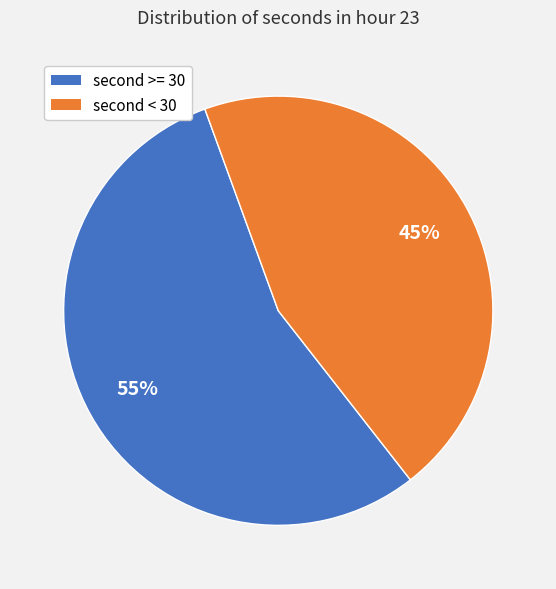

Is there any slice that represents more than half of the pie?

Yes